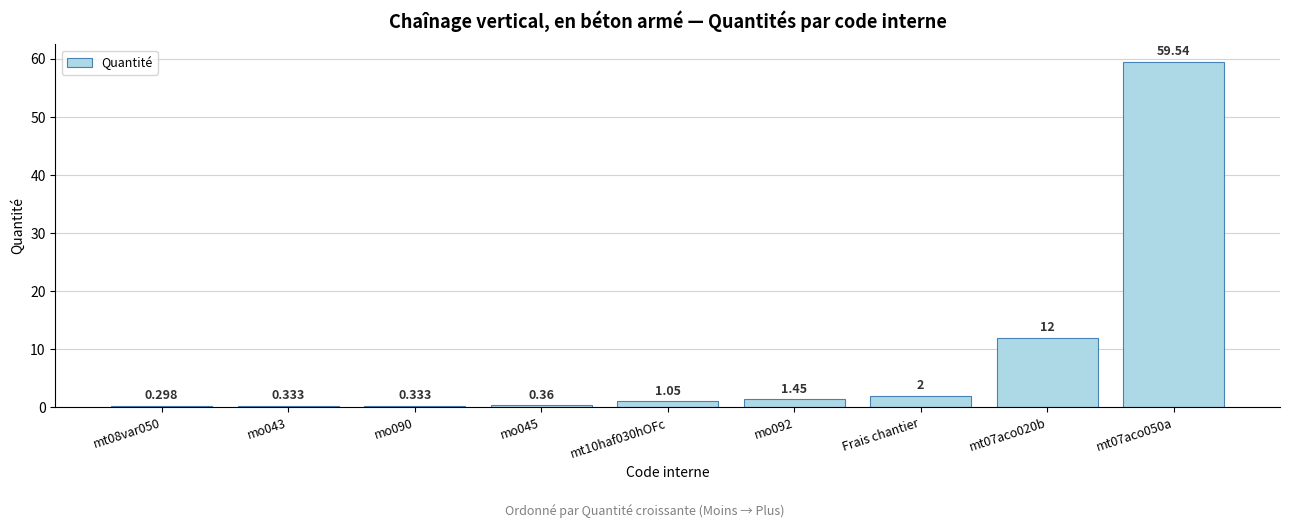

What is the difference between the second highest and minimum values?

11.7